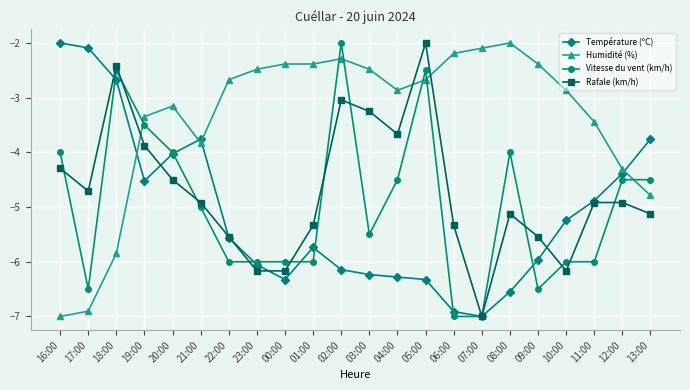

Reading right to left, what are all the values shown in this chart?

Température (ºC): 13:00=-3.8	12:00=-4.4	11:00=-4.9	10:00=-5.2	09:00=-6.0	08:00=-6.5	07:00=-7.0	06:00=-6.9	05:00=-6.3	04:00=-6.3	03:00=-6.2	02:00=-6.1	01:00=-5.7	00:00=-6.3	23:00=-6.1	22:00=-5.6	21:00=-3.8	20:00=-4.0	19:00=-4.5	18:00=-2.7	17:00=-2.1	16:00=-2.0
Humidité (%): 13:00=-4.8	12:00=-4.3	11:00=-3.4	10:00=-2.9	09:00=-2.4	08:00=-2.0	07:00=-2.1	06:00=-2.2	05:00=-2.7	04:00=-2.9	03:00=-2.5	02:00=-2.3	01:00=-2.4	00:00=-2.4	23:00=-2.5	22:00=-2.7	21:00=-3.8	20:00=-3.2	19:00=-3.3	18:00=-5.8	17:00=-6.9	16:00=-7.0
Vitesse du vent (km/h): 13:00=-4.5	12:00=-4.5	11:00=-6.0	10:00=-6.0	09:00=-6.5	08:00=-4.0	07:00=-7.0	06:00=-7.0	05:00=-2.5	04:00=-4.5	03:00=-5.5	02:00=-2.0	01:00=-6.0	00:00=-6.0	23:00=-6.0	22:00=-6.0	21:00=-5.0	20:00=-4.0	19:00=-3.5	18:00=-2.5	17:00=-6.5	16:00=-4.0
Rafale (km/h): 13:00=-5.1	12:00=-4.9	11:00=-4.9	10:00=-6.2	09:00=-5.5	08:00=-5.1	07:00=-7.0	06:00=-5.3	05:00=-2.0	04:00=-3.7	03:00=-3.3	02:00=-3.0	01:00=-5.3	00:00=-6.2	23:00=-6.2	22:00=-5.5	21:00=-4.9	20:00=-4.5	19:00=-3.9	18:00=-2.4	17:00=-4.7	16:00=-4.3